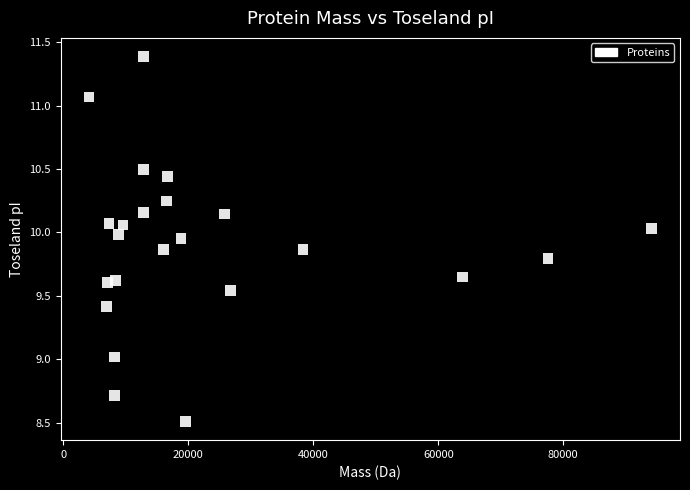

What is the range of X values (max minus min)?

90072.8